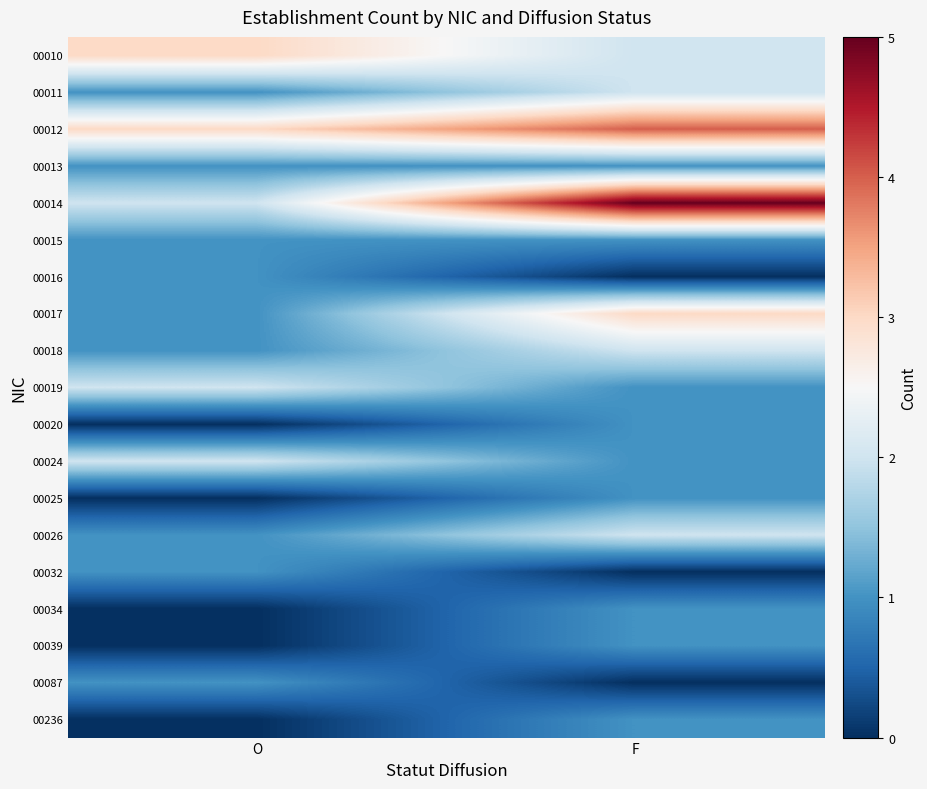

At which category does the chart reach its minimum across all series?

F